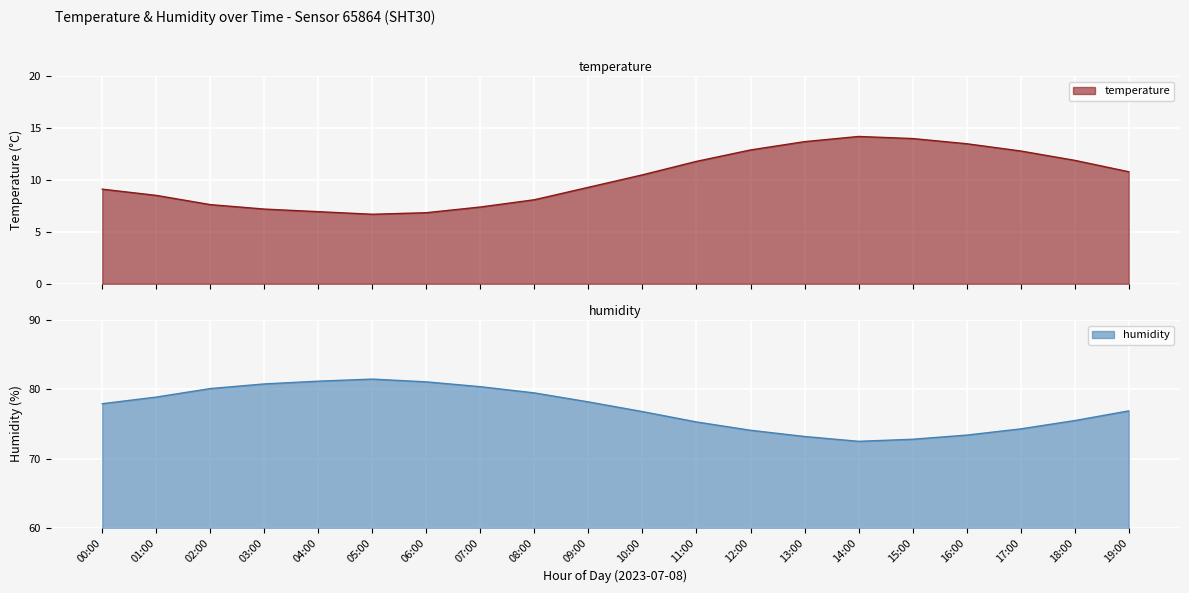

The value of temperature at 17:00 is 6.2. True or false?

False